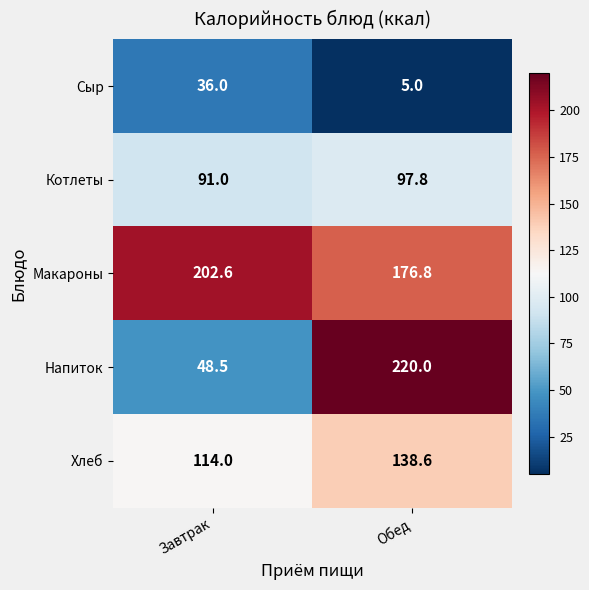

Reading left to right, extract all data points from this chart.

Сыр: Завтрак=36.0	Обед=5.0
Котлеты: Завтрак=91.0	Обед=97.8
Макароны: Завтрак=202.6	Обед=176.8
Напиток: Завтрак=48.5	Обед=220.0
Хлеб: Завтрак=114.0	Обед=138.6